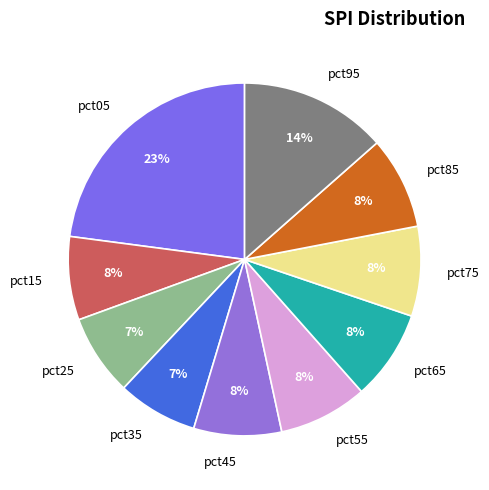

Does pct55 represent more than half of the total?

No